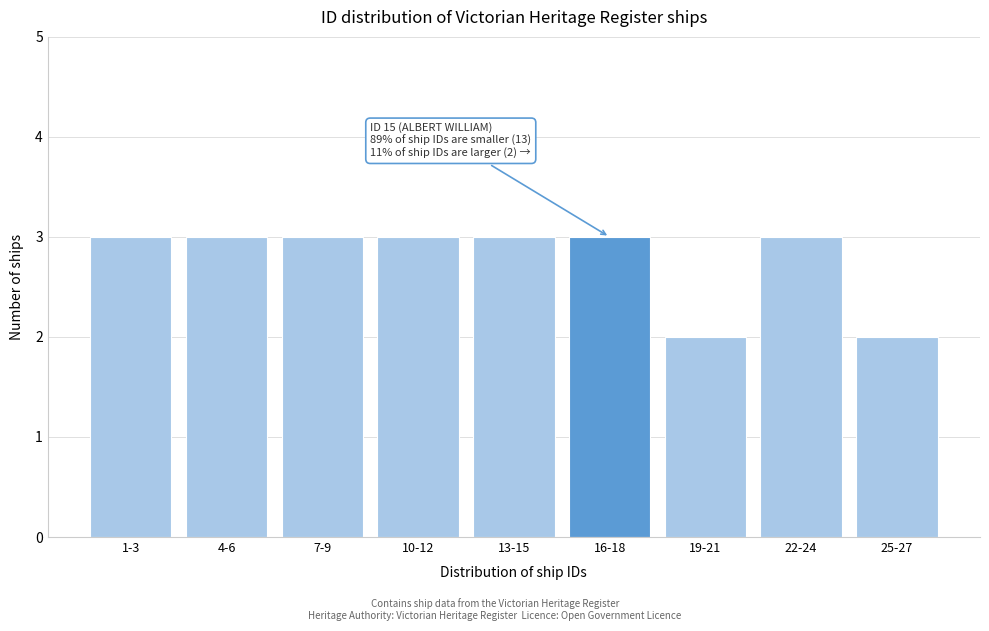

Reading right to left, what are all the values shown in this chart?

25-27=2	22-24=3	19-21=2	16-18=3	13-15=3	10-12=3	7-9=3	4-6=3	1-3=3